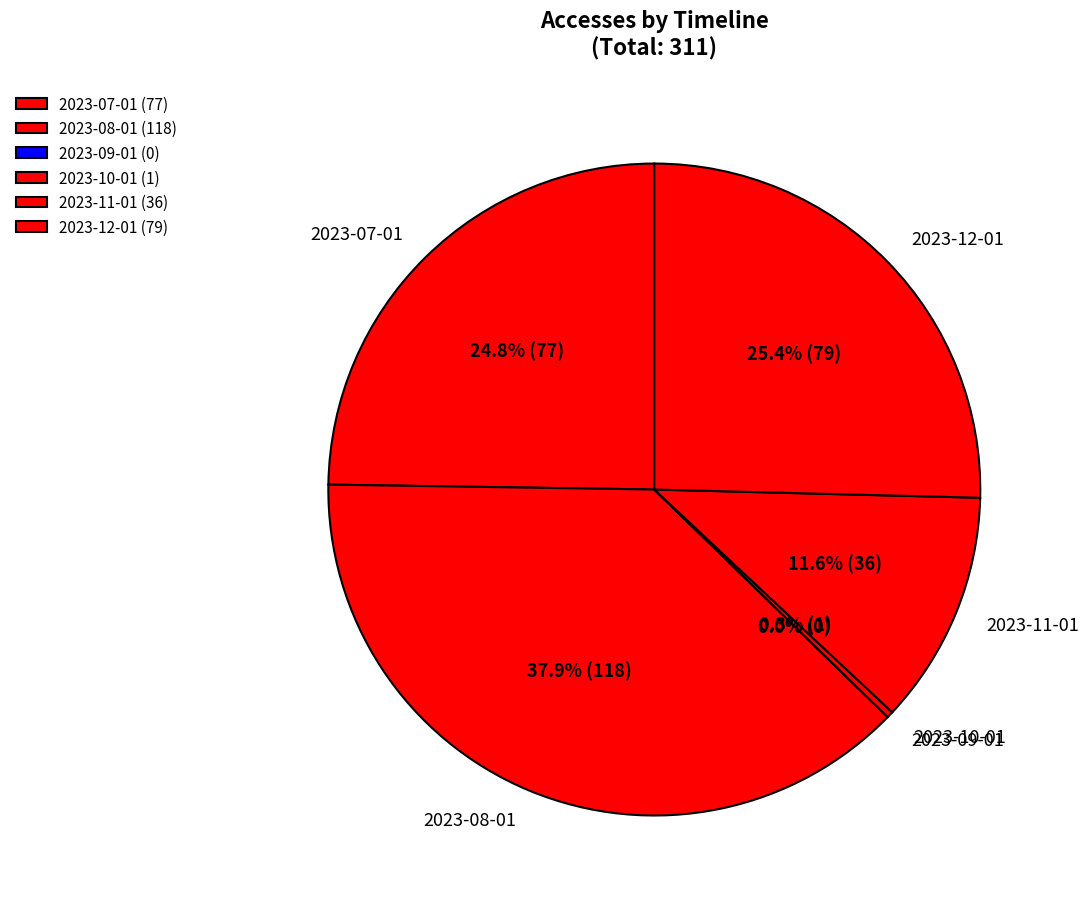

To the nearest percent, what is the combined percentage of 2023-07-01 and 2023-10-01?

25%